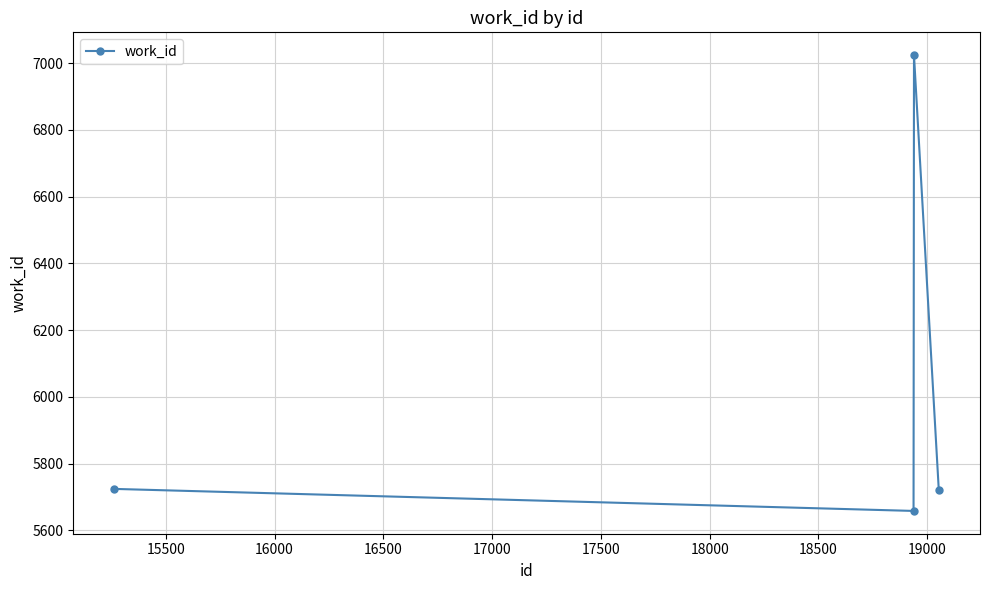

How many categories are shown in the chart?

4